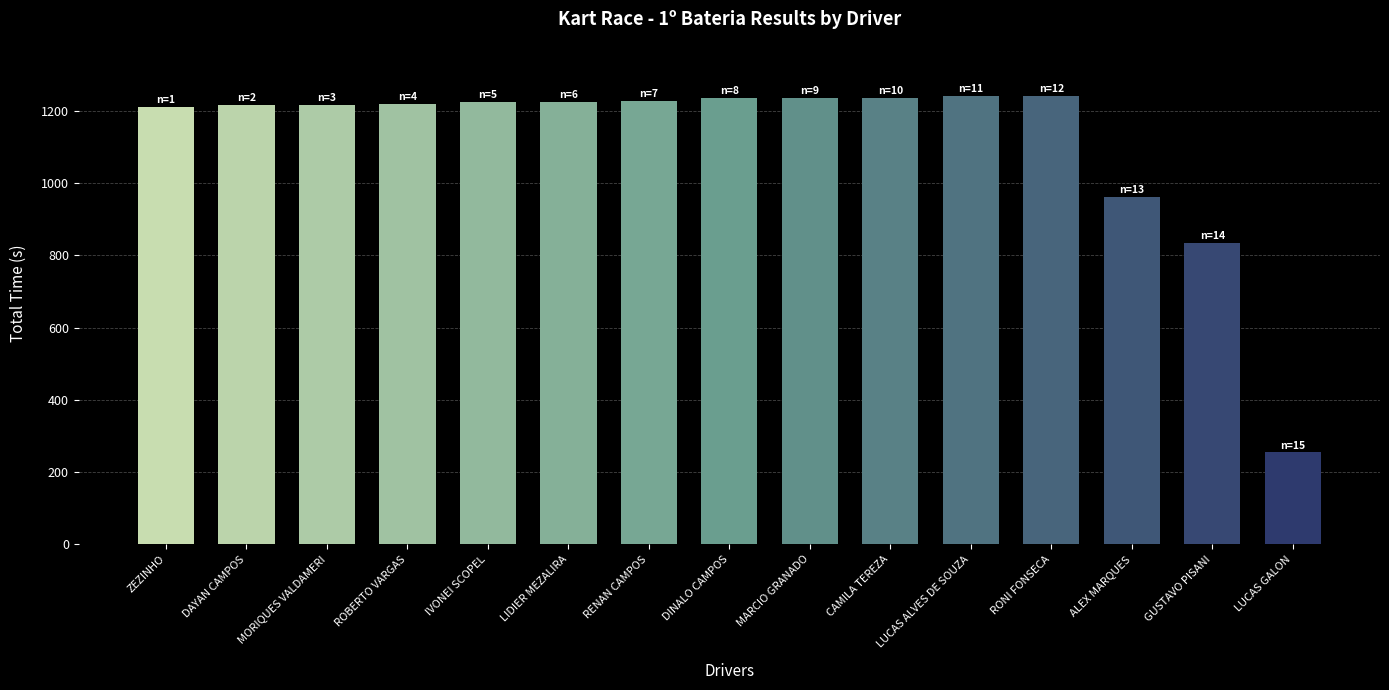

What is the sum of all values?

16790.2